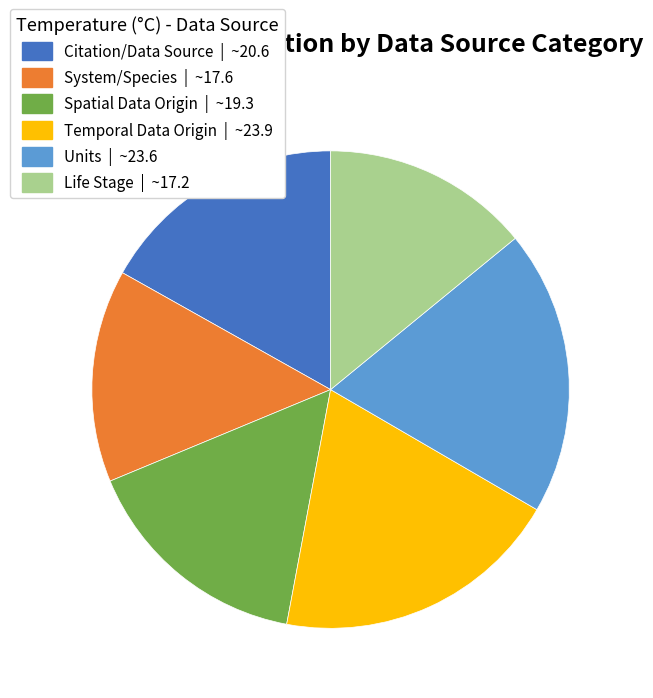

Is there any slice that represents more than half of the pie?

No